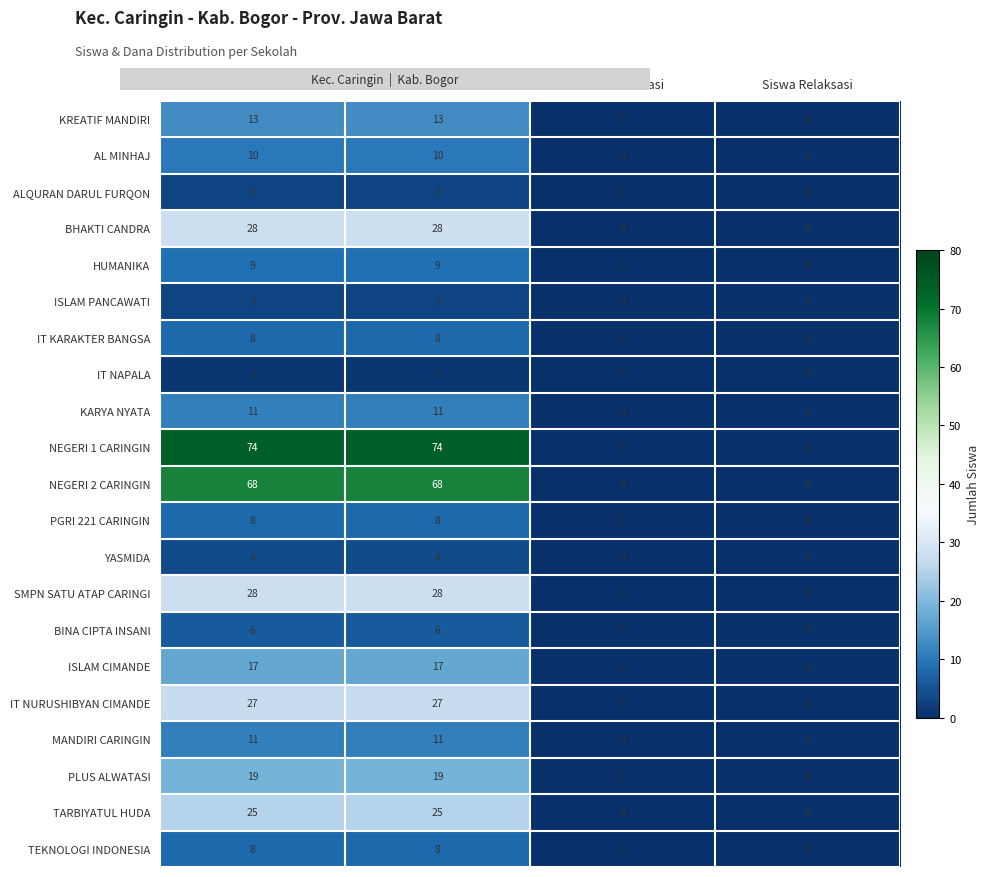

What is the maximum value shown in the chart?

74